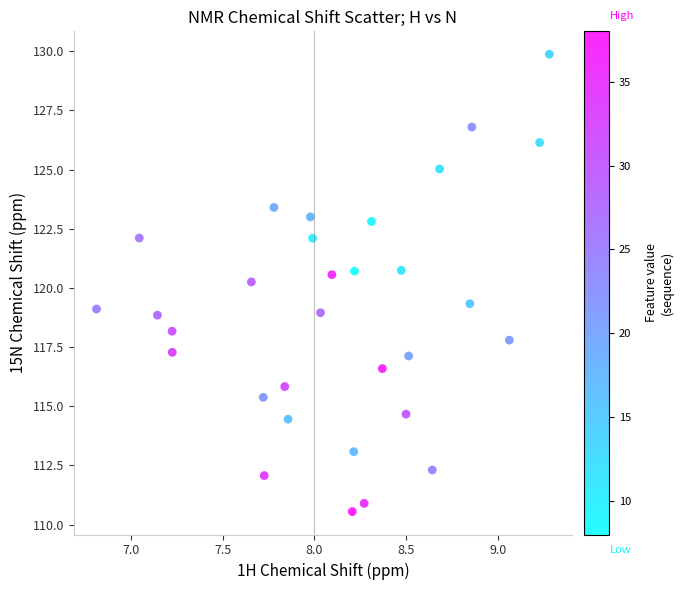

What Y value in the scatter plot is closest to 120?

120.3